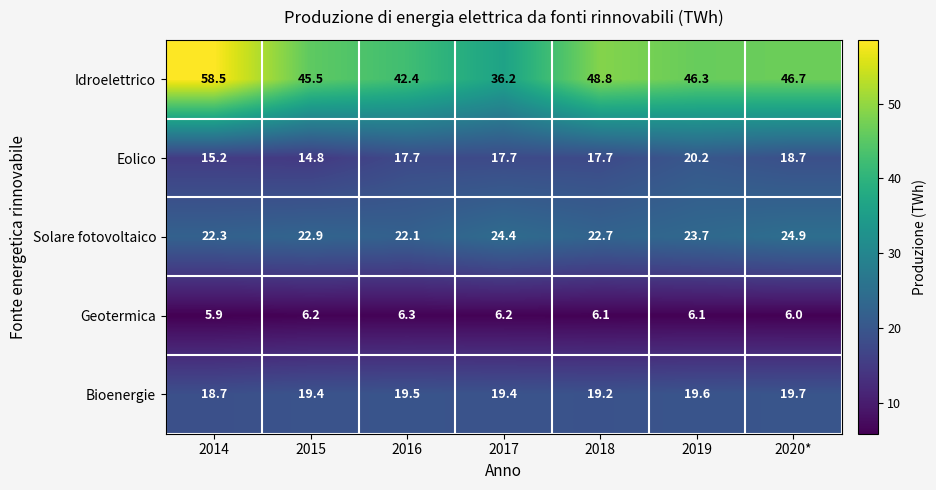

At which label does Bioenergie first exceed 19?

2015